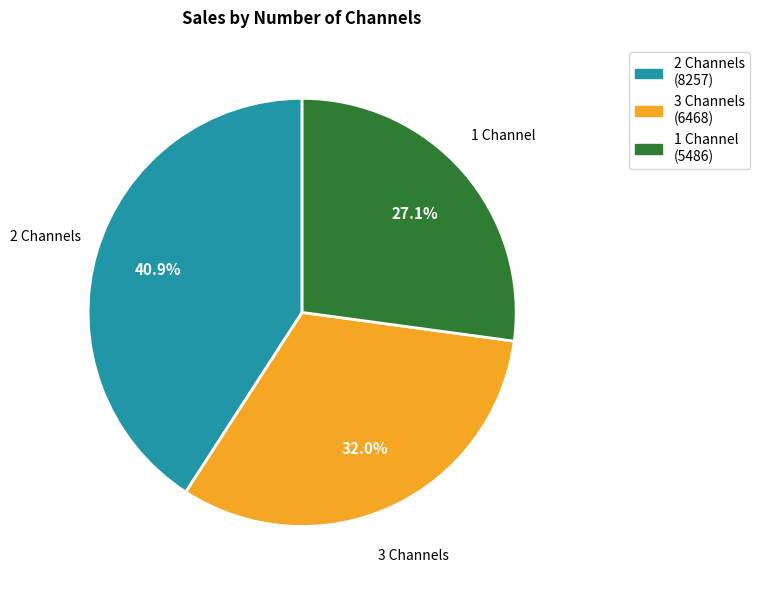

Which slice is the smallest?

1 Channel